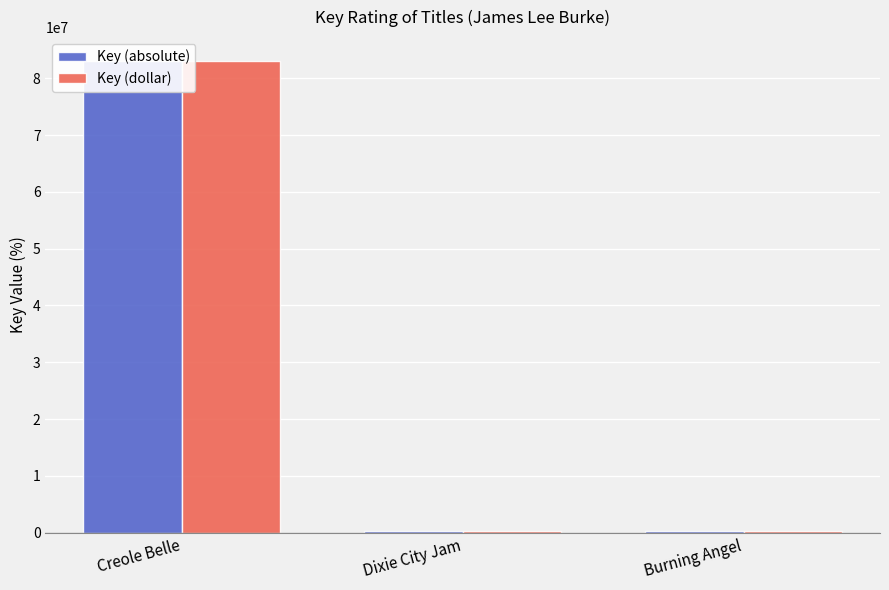

At Burning Angel, list the series in order from smallest to largest.

Key (absolute), Key (dollar)